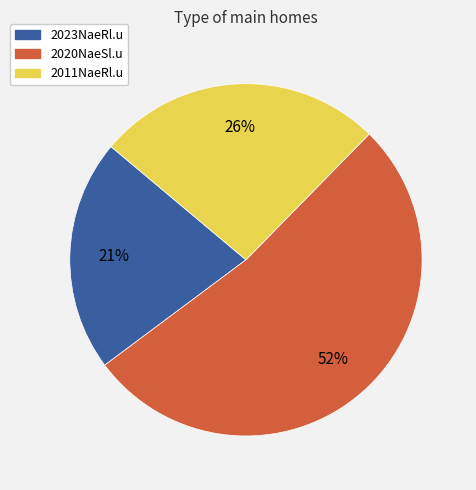

Do 2011NaeRl.u and 2023NaeRl.u together represent more than half of the pie?

No